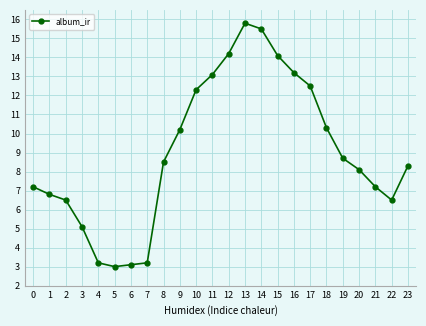

Is it true that the value at 12 is 14.2?

True